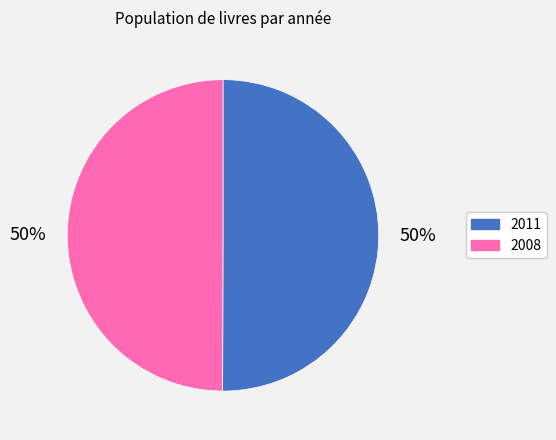

How many slices are in this pie chart?

2